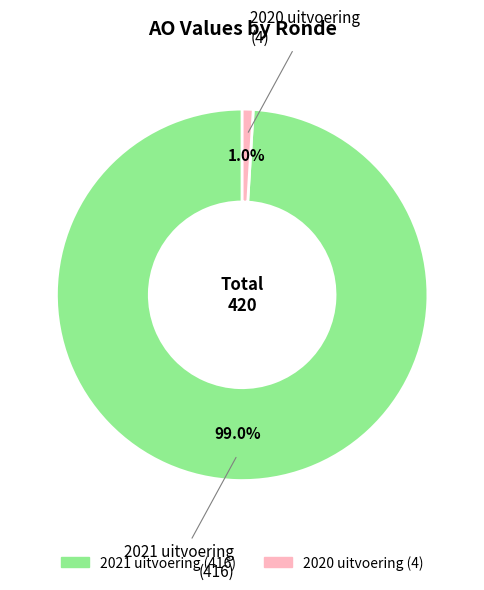

What is the smallest slice in the pie chart?

2020 uitvoering